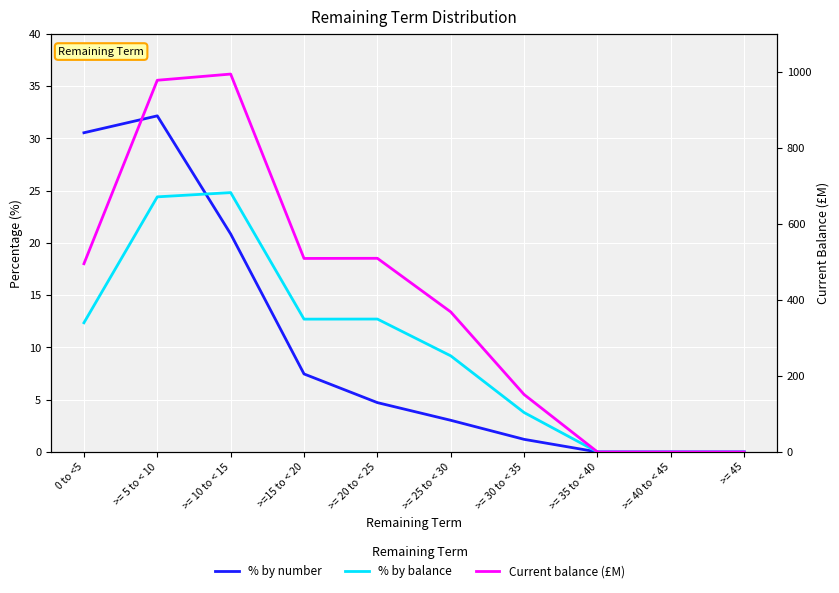

How many values in Current balance (£M) are above zero?

7